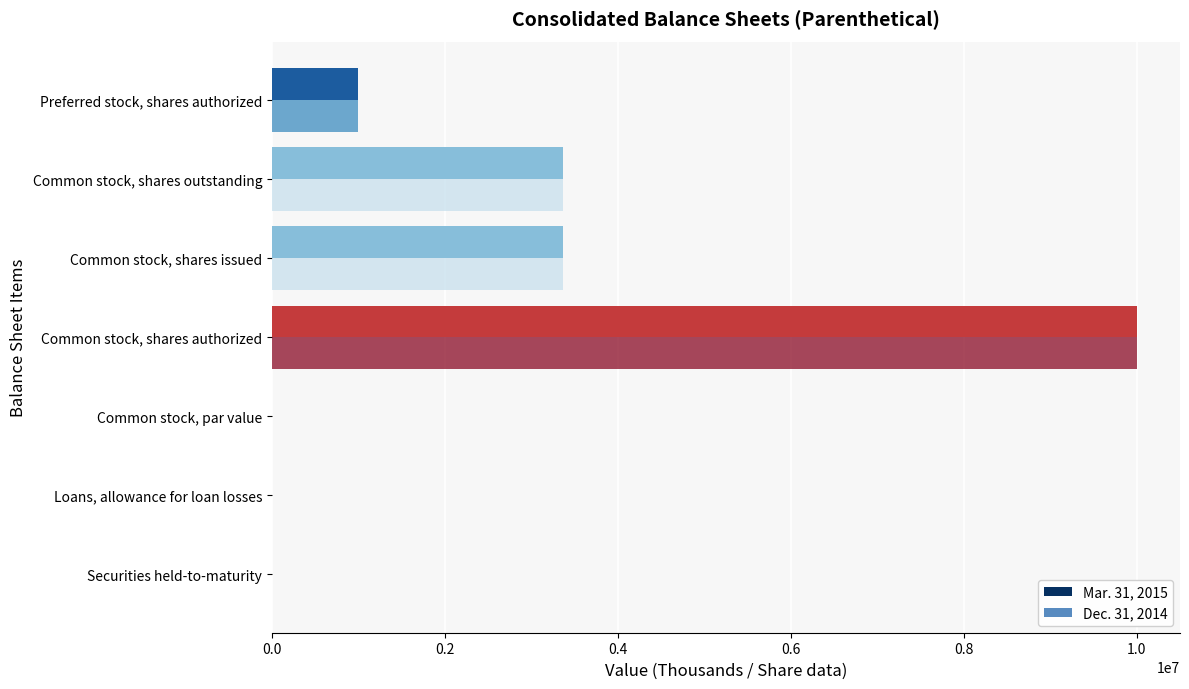

What is the total value across all series at Common stock, shares authorized?

20000000.0